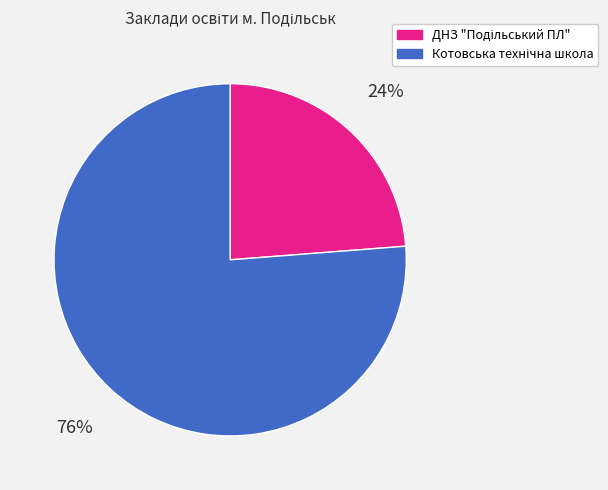

Is there a majority slice in this chart?

Yes